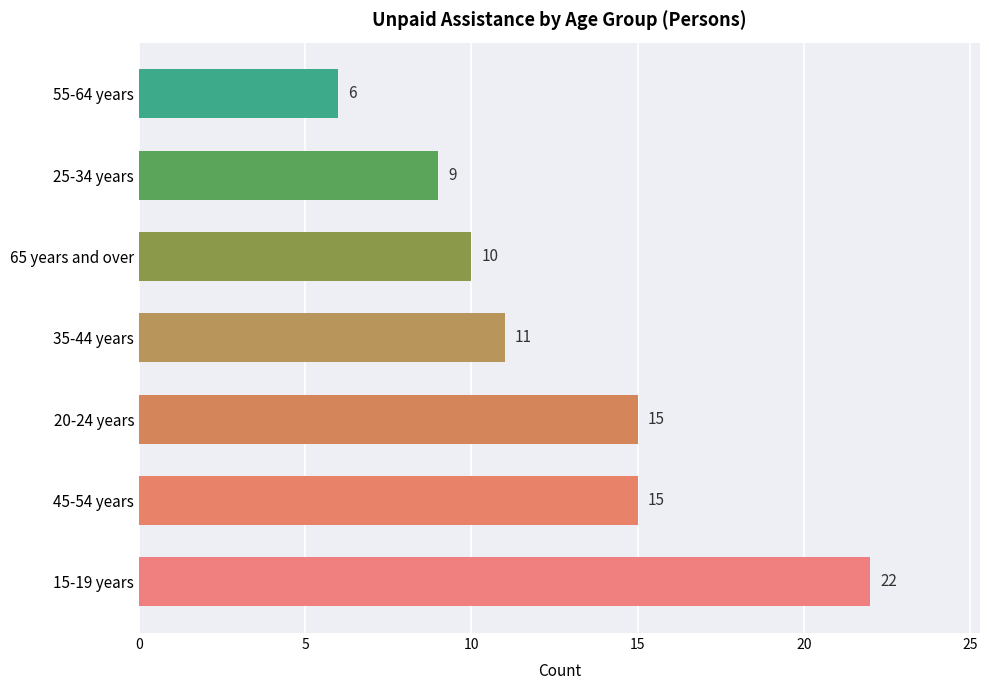

Reading bottom to top, list all the values displayed in this chart.

15-19 years=22	45-54 years=15	20-24 years=15	35-44 years=11	65 years and over=10	25-34 years=9	55-64 years=6